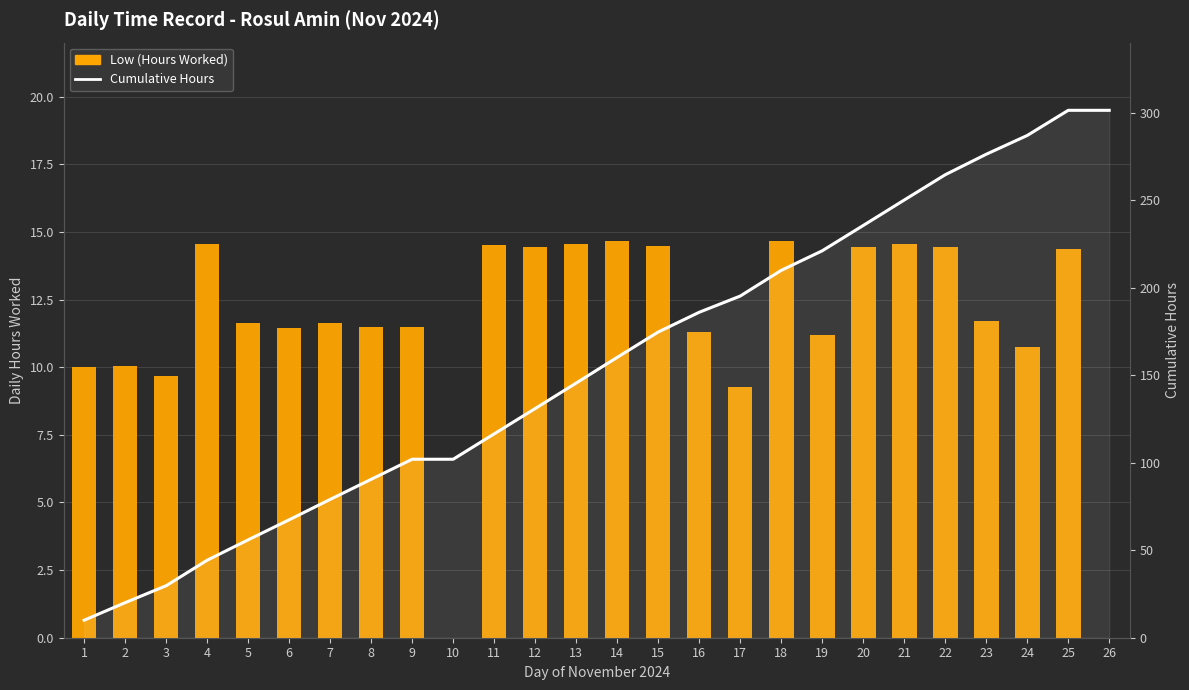

What is the highest value of the Low (Hours Worked) series?

14.7